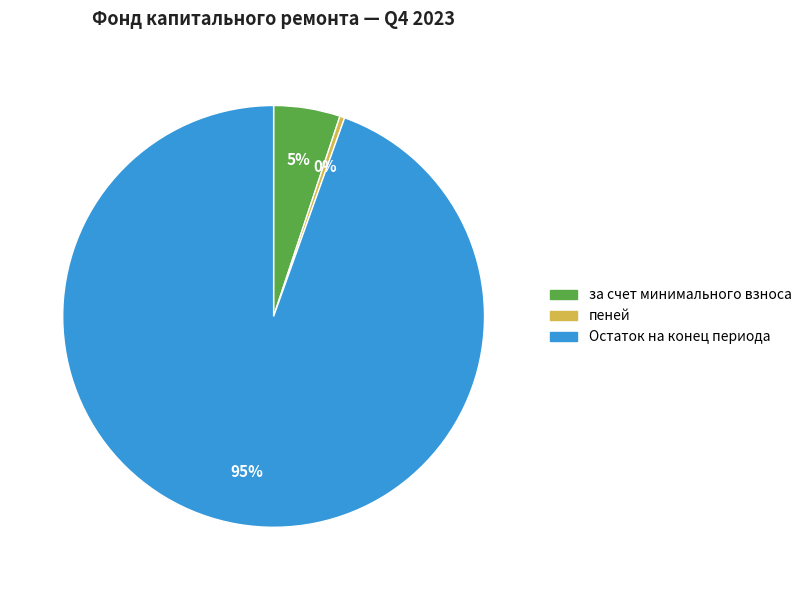

How many slices are in this pie chart?

3